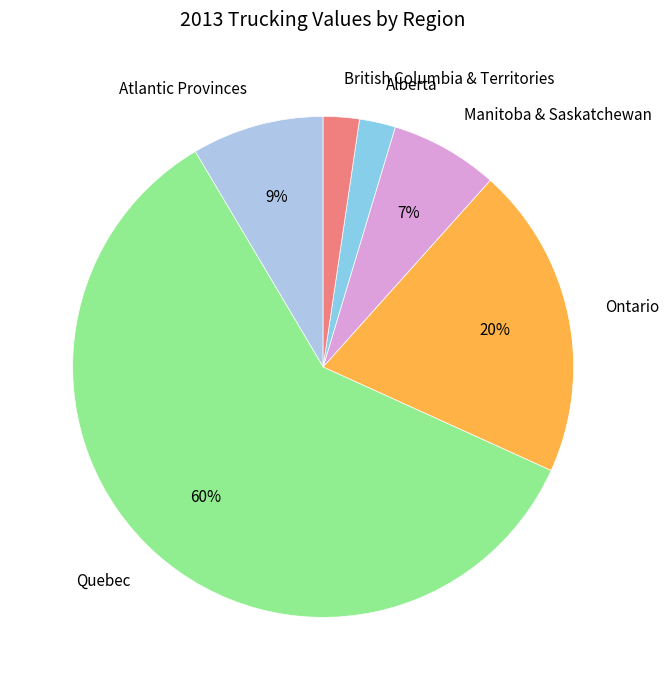

How many segments does this pie chart have?

6